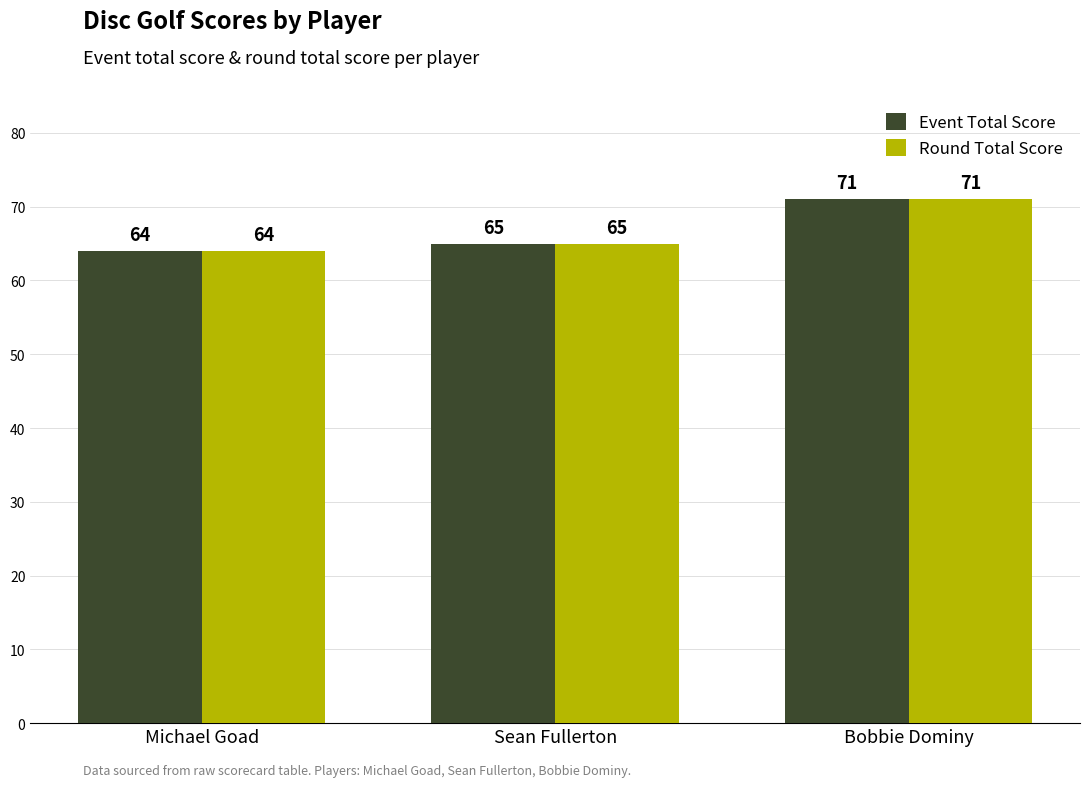

At which label is Event Total Score closest to 67?

Sean Fullerton